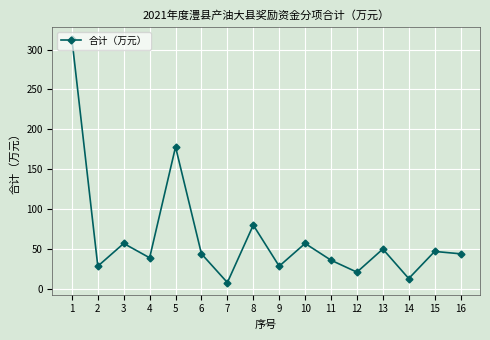

What is the difference between the maximum and minimum values?

305.0